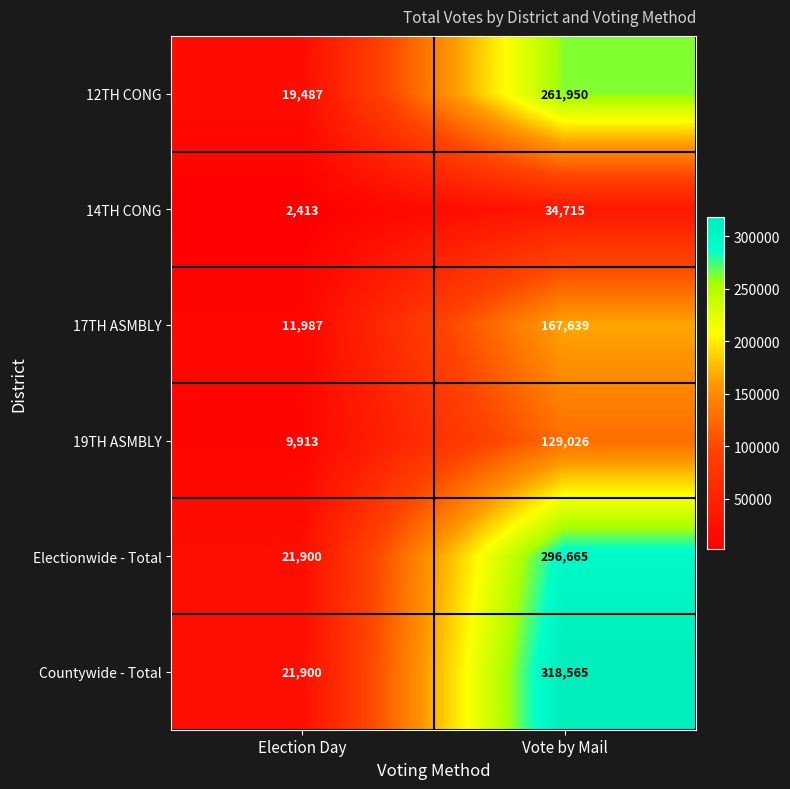

Reading right to left, list all the values displayed in this chart.

12TH CONG: 261950	19487
14TH CONG: 34715	2413
17TH ASMBLY: 167639	11987
19TH ASMBLY: 129026	9913
Electionwide - Total: 296665	21900
Countywide - Total: 318565	21900